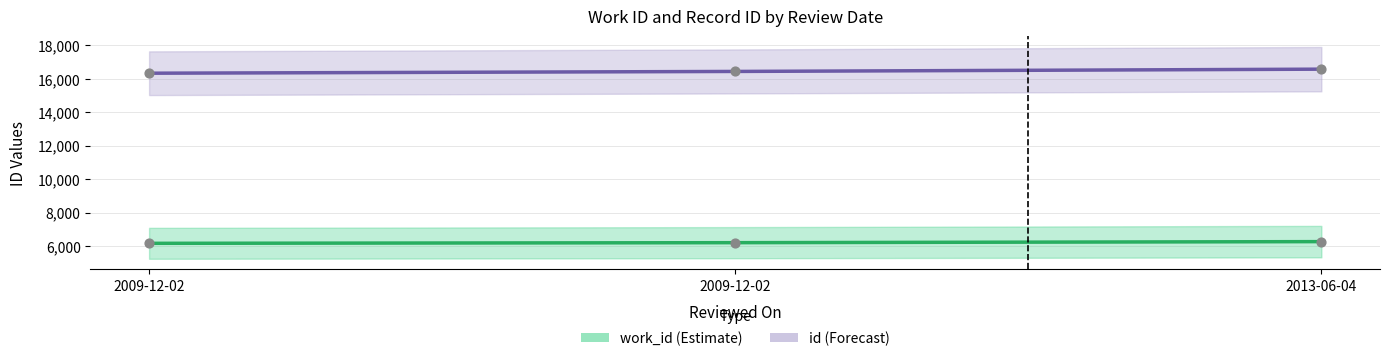

What is the total value across all series at 2013-06-04?

22849